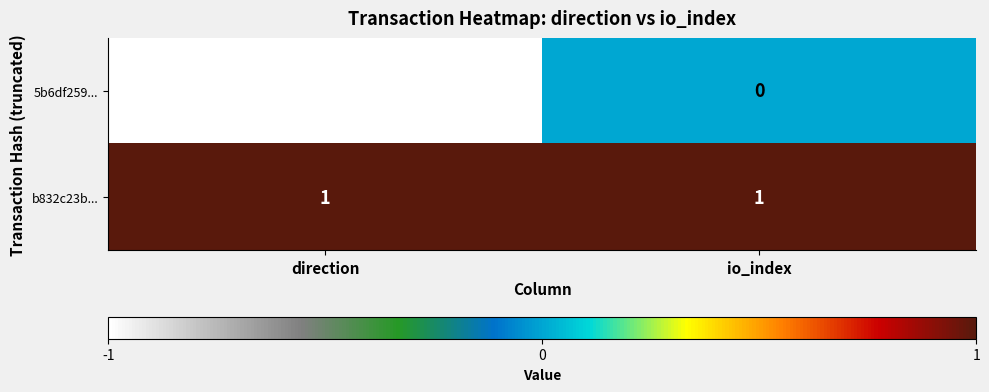

The value of 5b6df259... at io_index is 1. True or false?

False